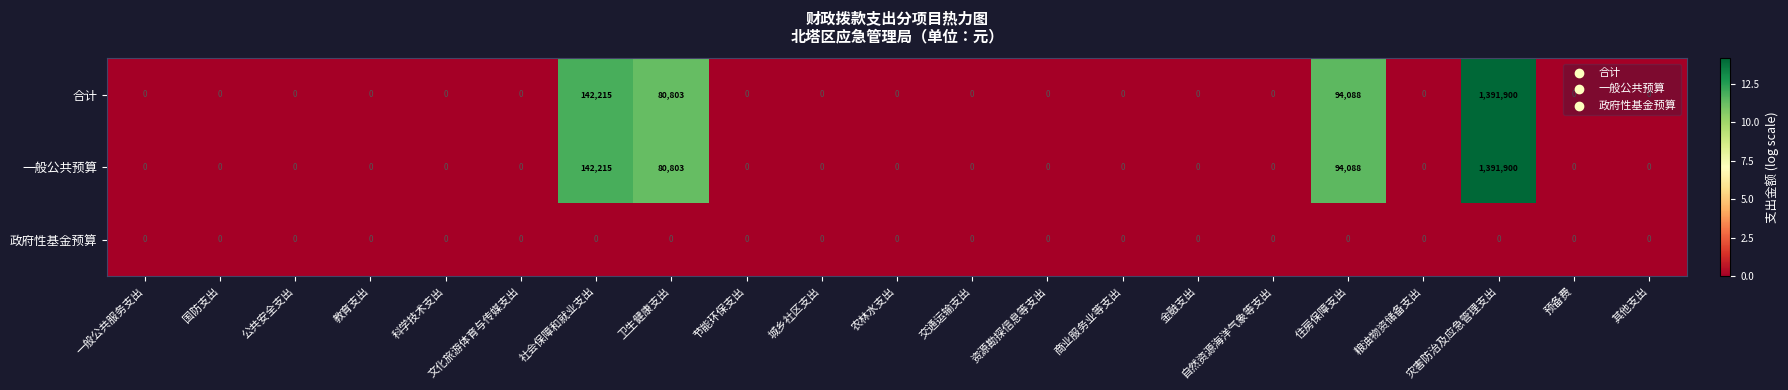

What is the greatest value displayed?

1391900